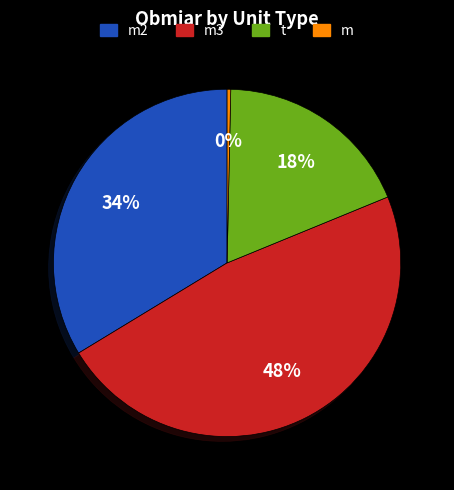

To the nearest percent, what is the average slice percentage?

25%